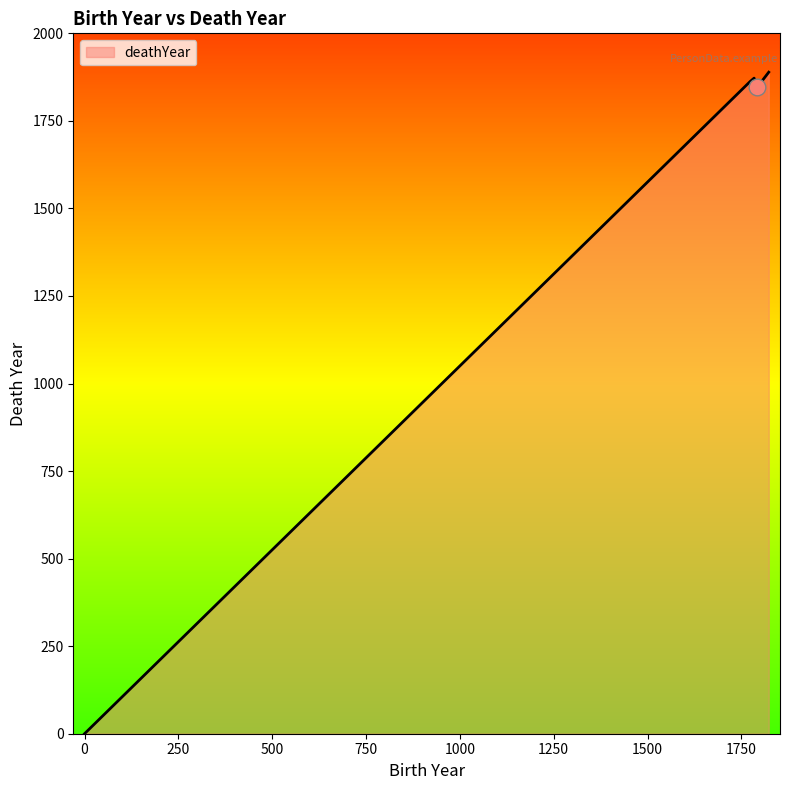

True or false: there are more than 2 points higher than both neighbors.

False